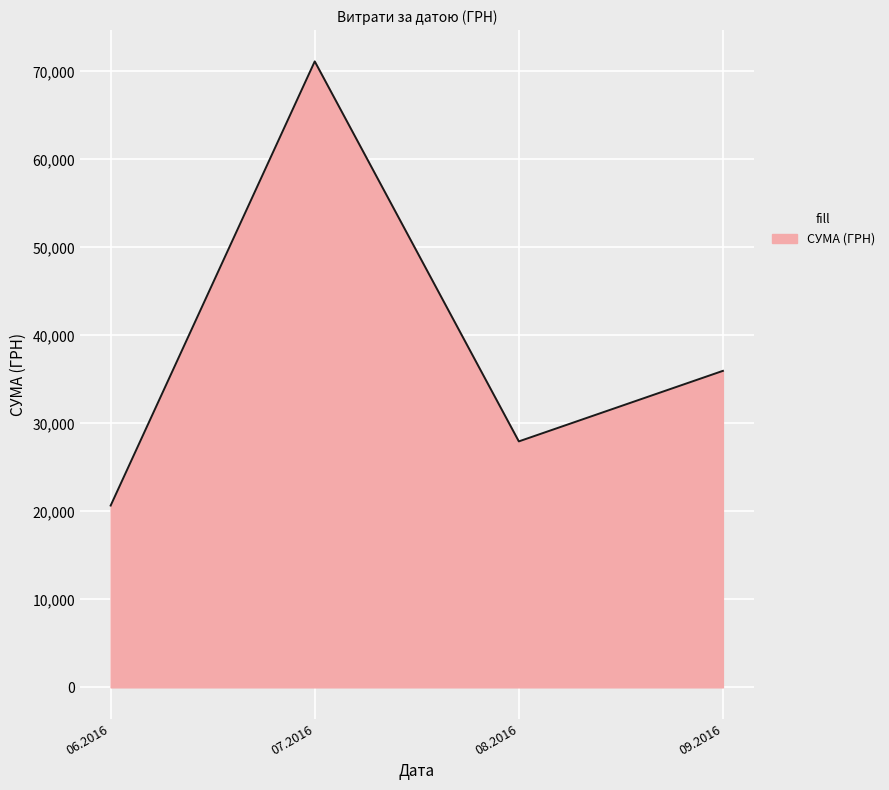

How many lines are shown in the chart?

1